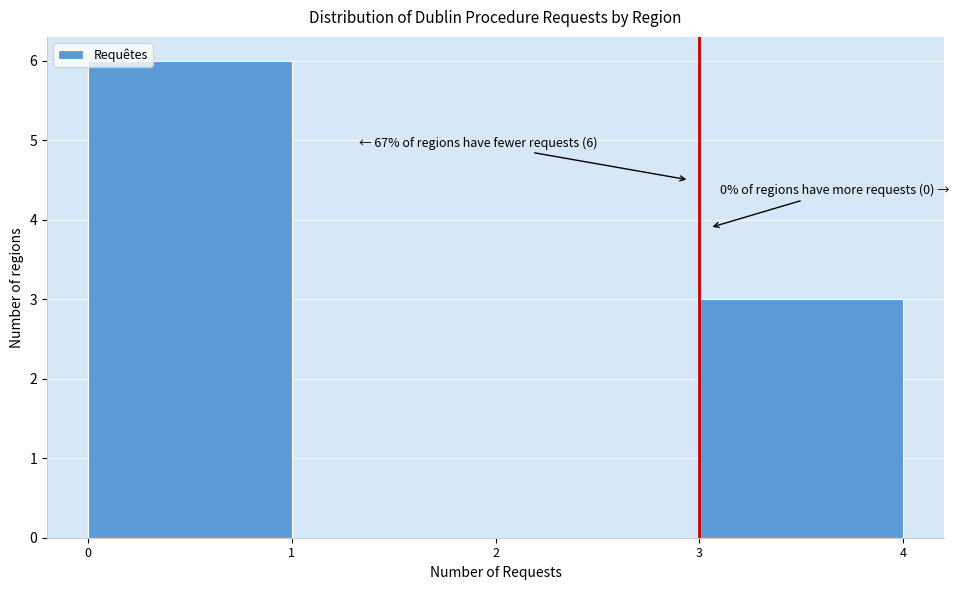

Which range on the x-axis has the tallest bar?

0 to 1